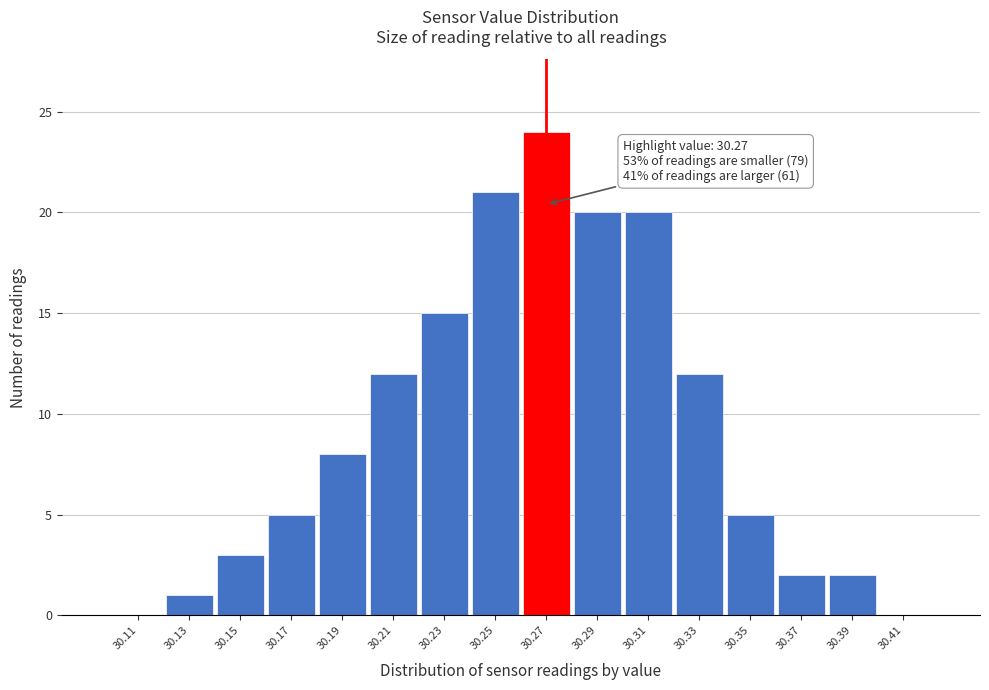

Which range on the x-axis has the tallest bar?

30.26 to 30.28